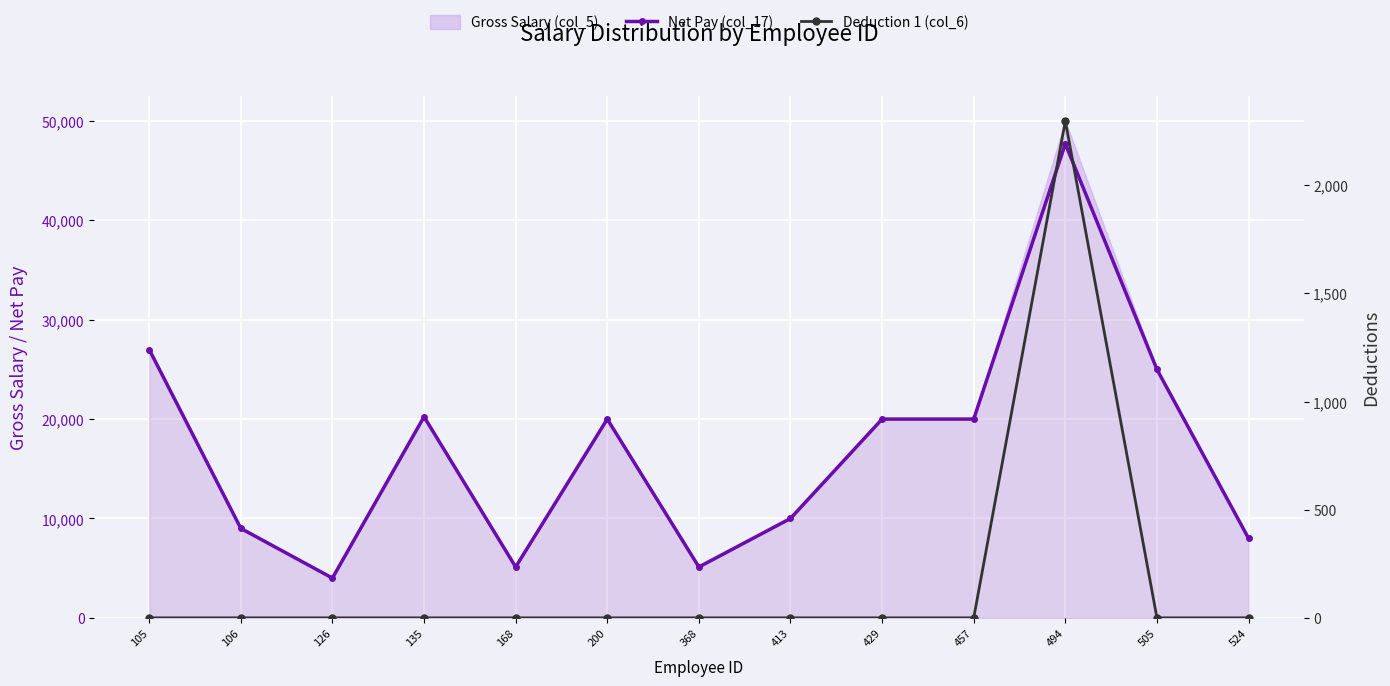

How many lines are shown in the chart?

2